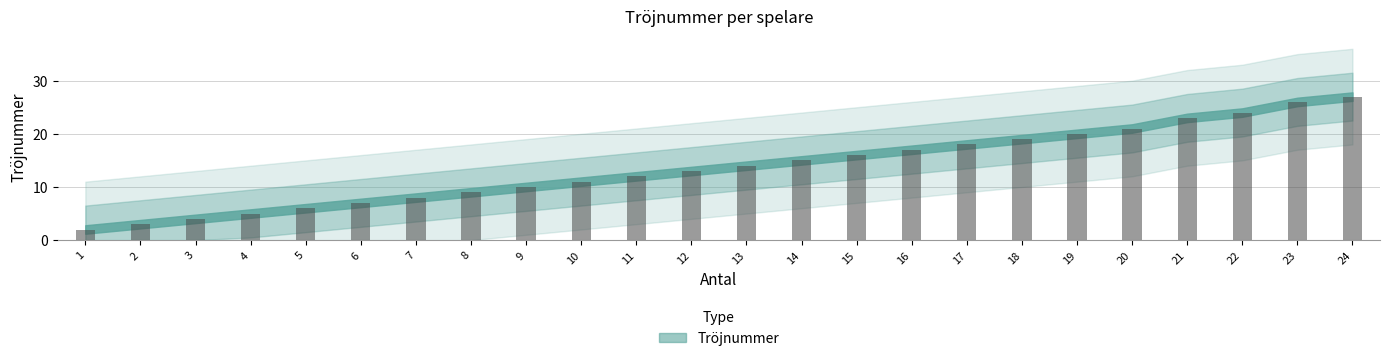

What is the change in value from 13 to 15?

+2